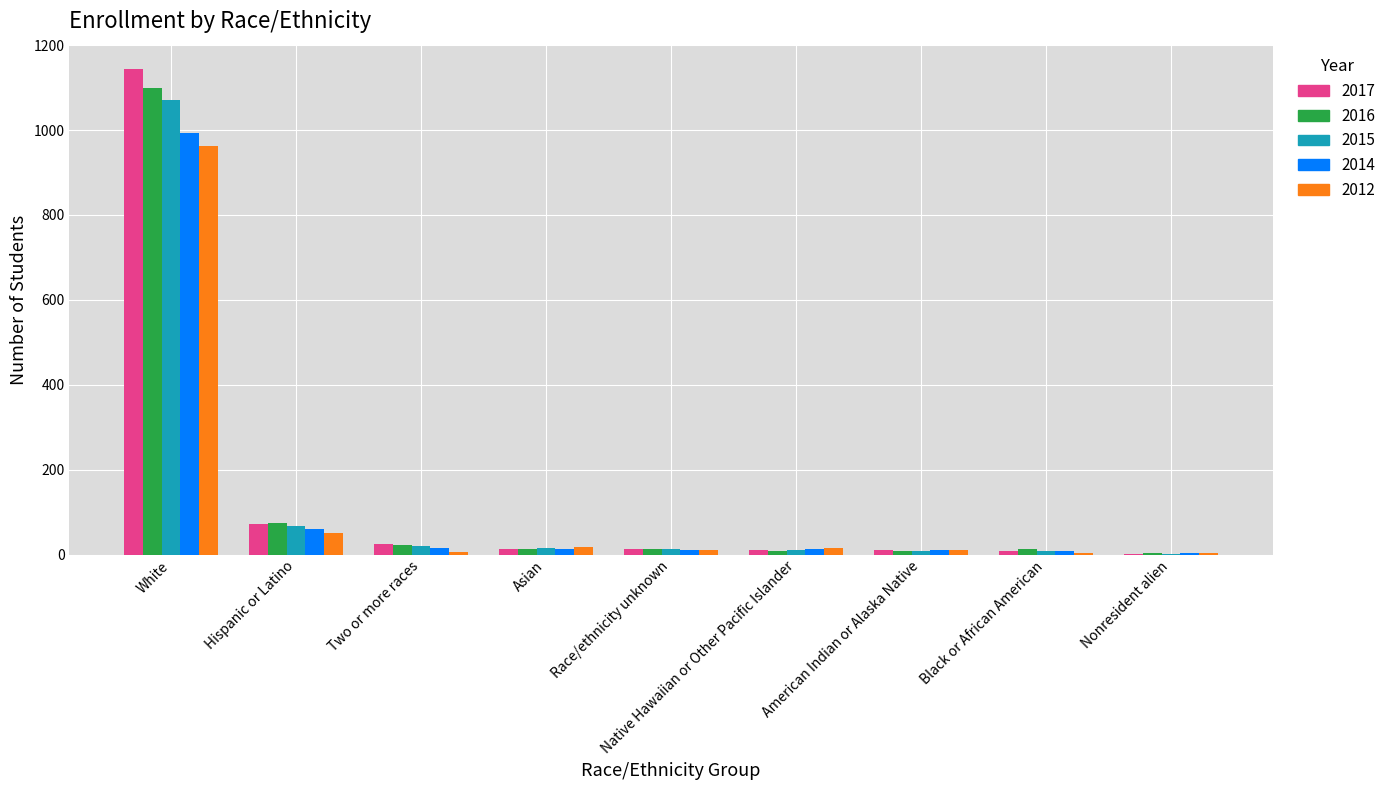

What is the spread (max minus min) of values at Hispanic or Latino?

24